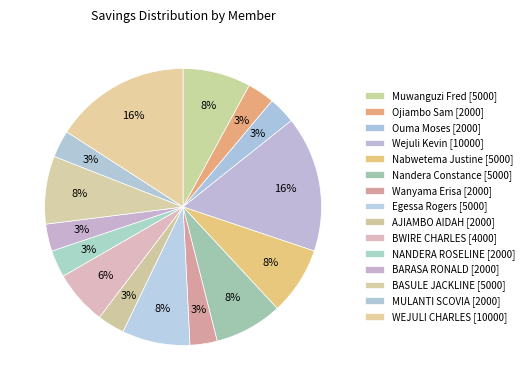

How many slices are in this pie chart?

15